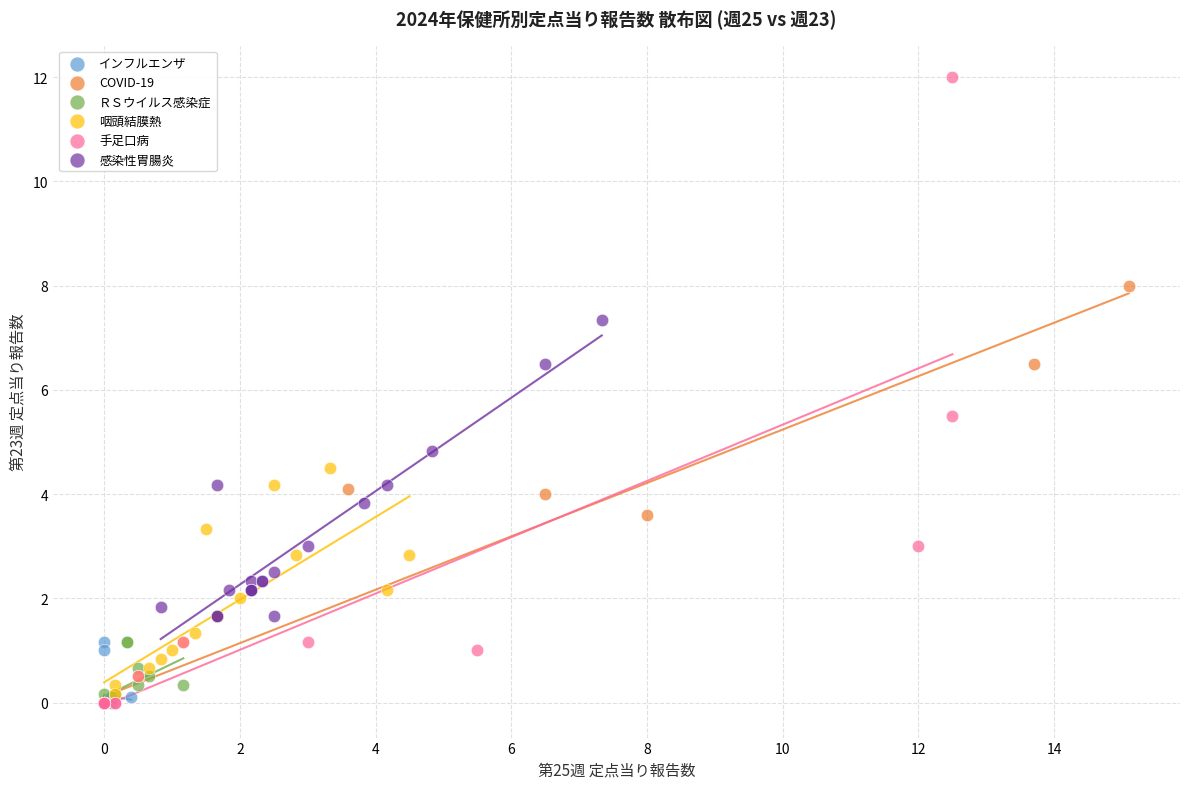

Which series has the widest spread of Y values?

手足口病